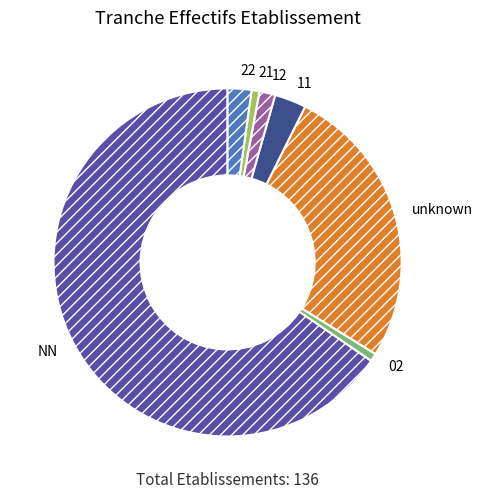

True or false: 21 accounts for 1% of the total.

True